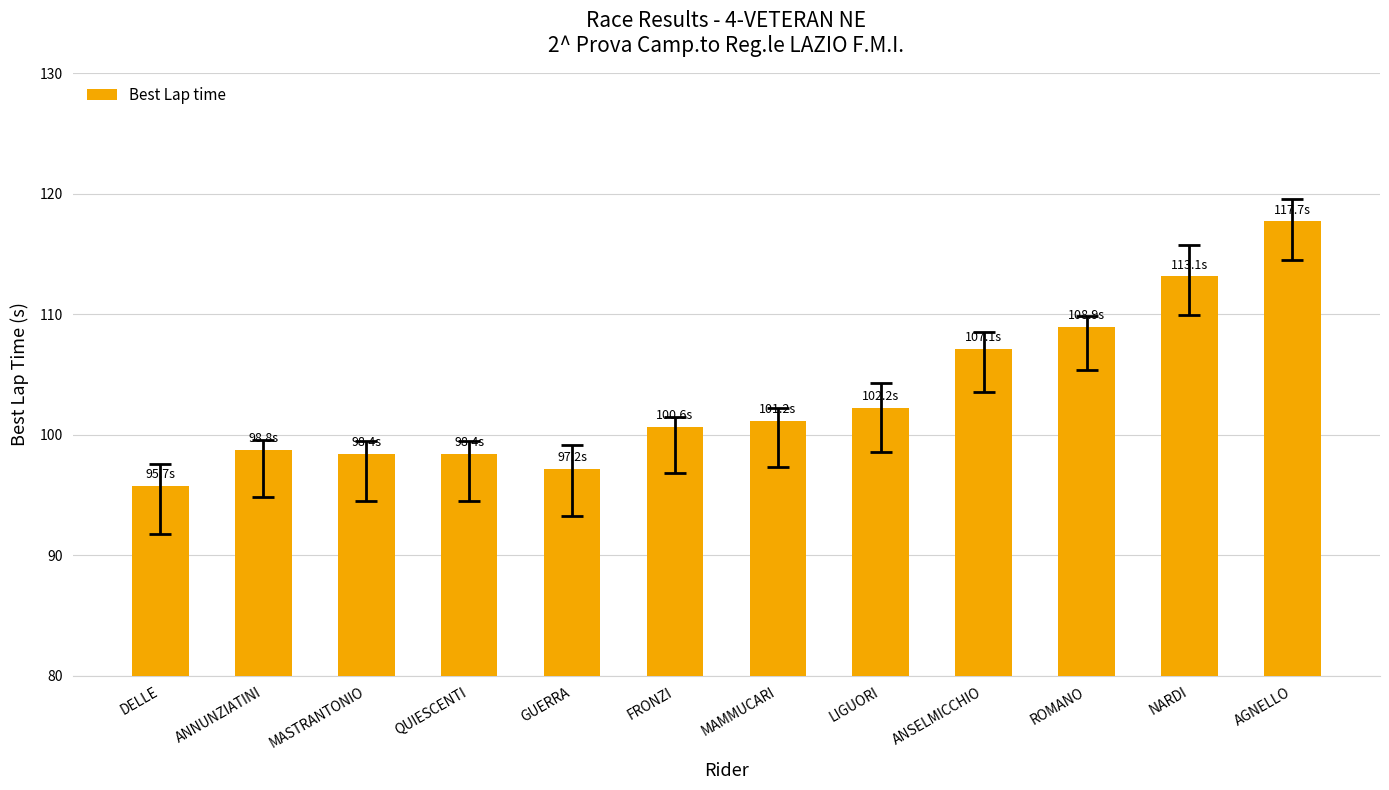

What is the label of the 4th bar from the right?

ANSELMICCHIO